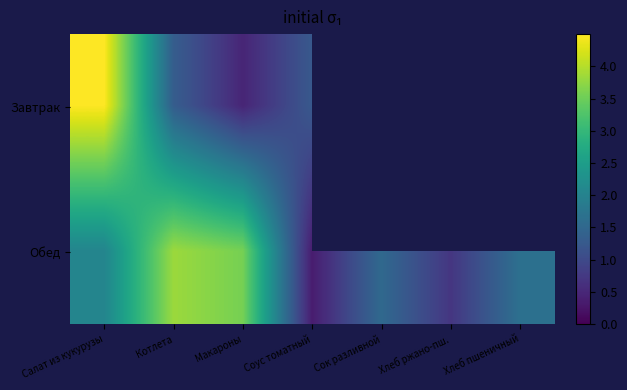

Which series has the widest spread of values?

Завтрак